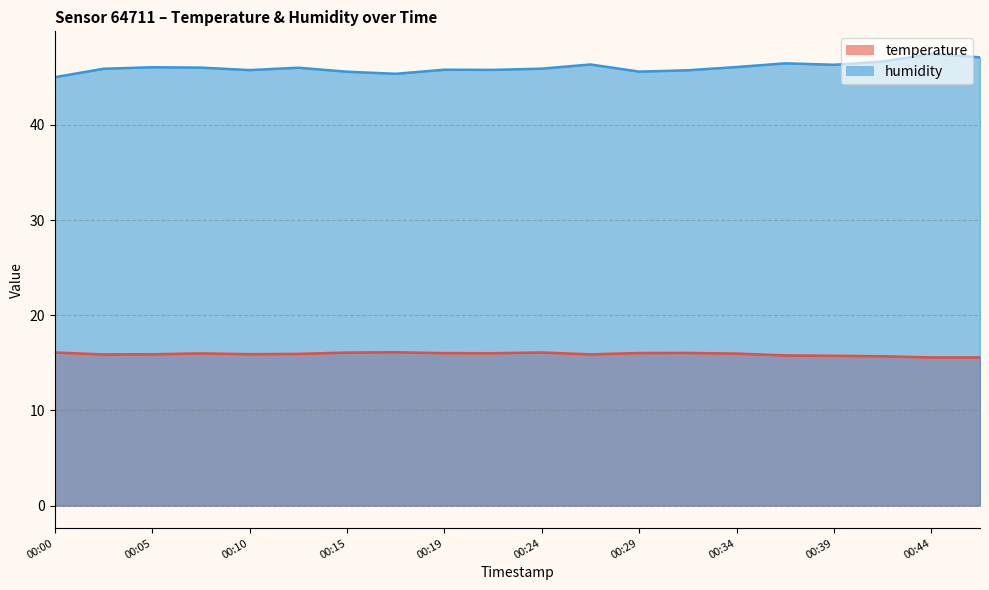

Reading left to right, list all the values displayed in this chart.

temperature: 16.1	15.9	15.9	16.0	15.9	15.9	16.1	16.1	16.0	16.0	16.1	15.9	16.0	16.0	16.0	15.8	15.7	15.7	15.6	15.6
humidity: 45.0	45.9	46.1	46.0	45.8	46.0	45.6	45.4	45.8	45.8	45.9	46.4	45.6	45.8	46.1	46.5	46.3	46.7	47.5	47.1